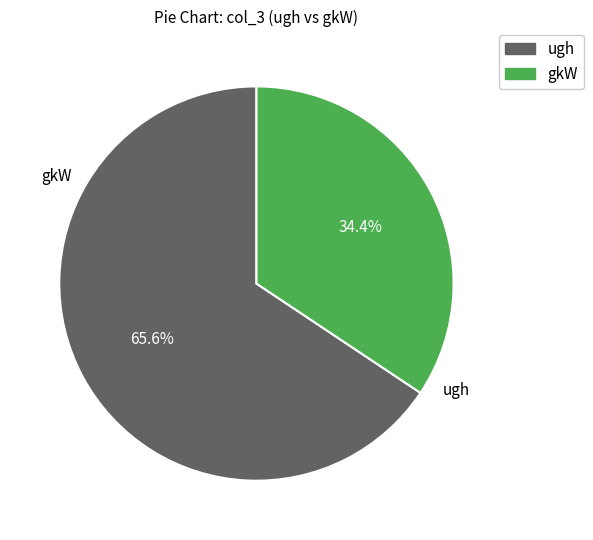

How many segments does this pie chart have?

2